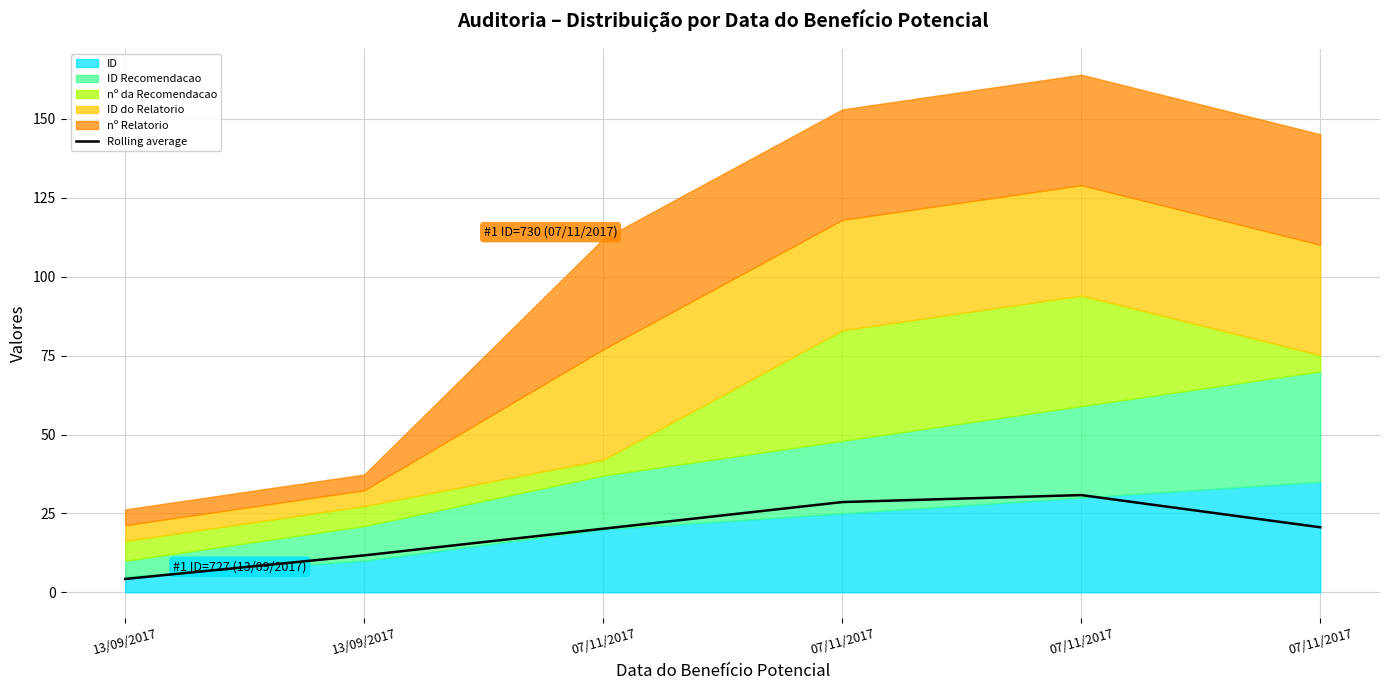

Which label corresponds to the largest value in the chart?

07/11/2017